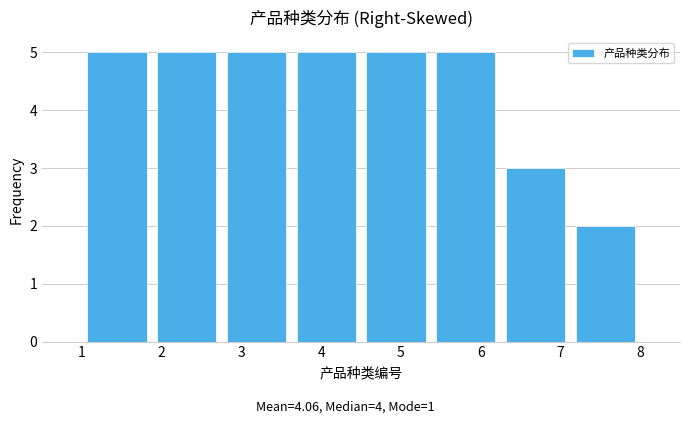

Reading left to right, transcribe this chart: for each bar, give the range it covers on the x-axis and its height. Neither the bar edges nor the heights are printed on the chart, so give them approximately, as read against the axes.

1.0 to 1.9: 5
1.9 to 2.8: 5
2.8 to 3.6: 5
3.6 to 4.5: 5
4.5 to 5.4: 5
5.4 to 6.3: 5
6.3 to 7.1: 3
7.1 to 8.0: 2